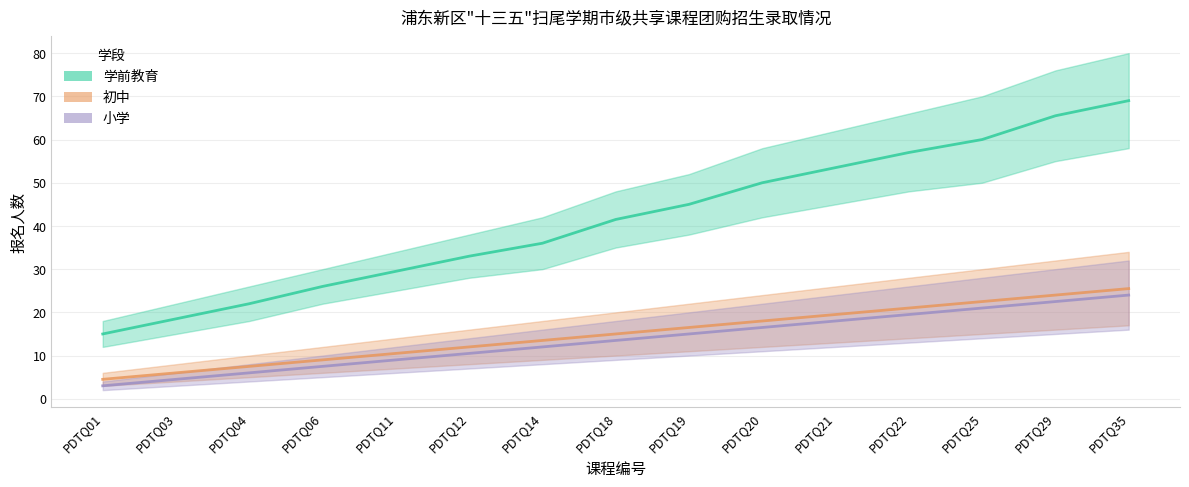

True or false: 小学 and 初中 intersect in this chart.

False